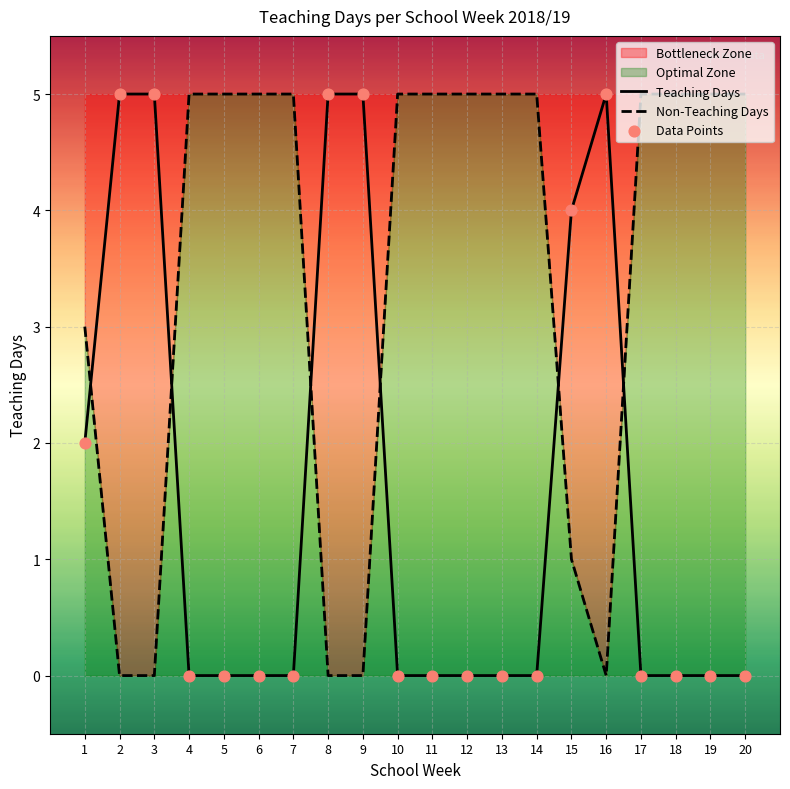

At which category is the sum across all series the highest?

2